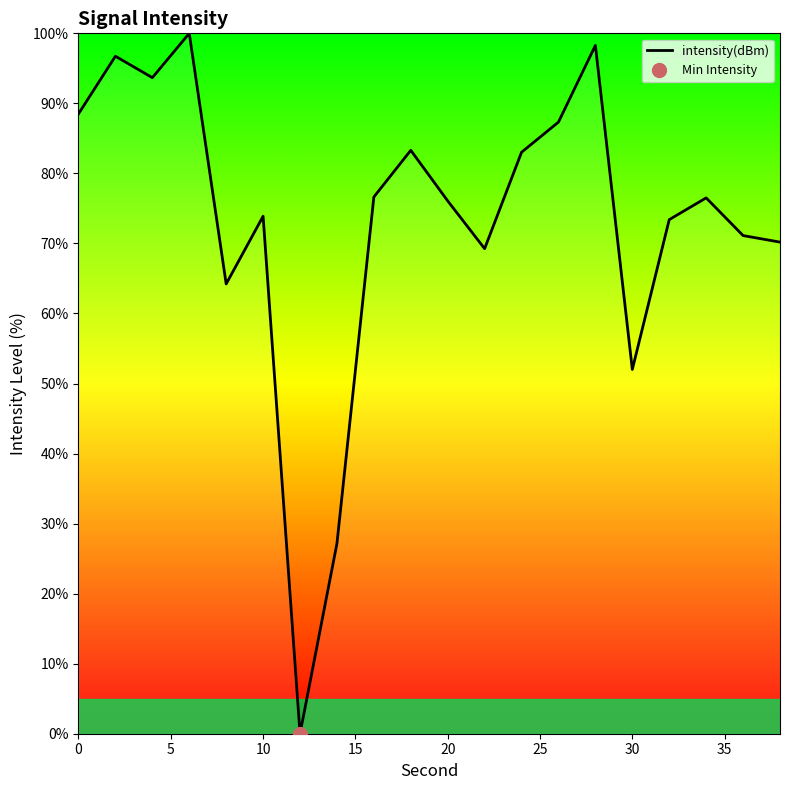

Does the chart have visible grid lines?

No